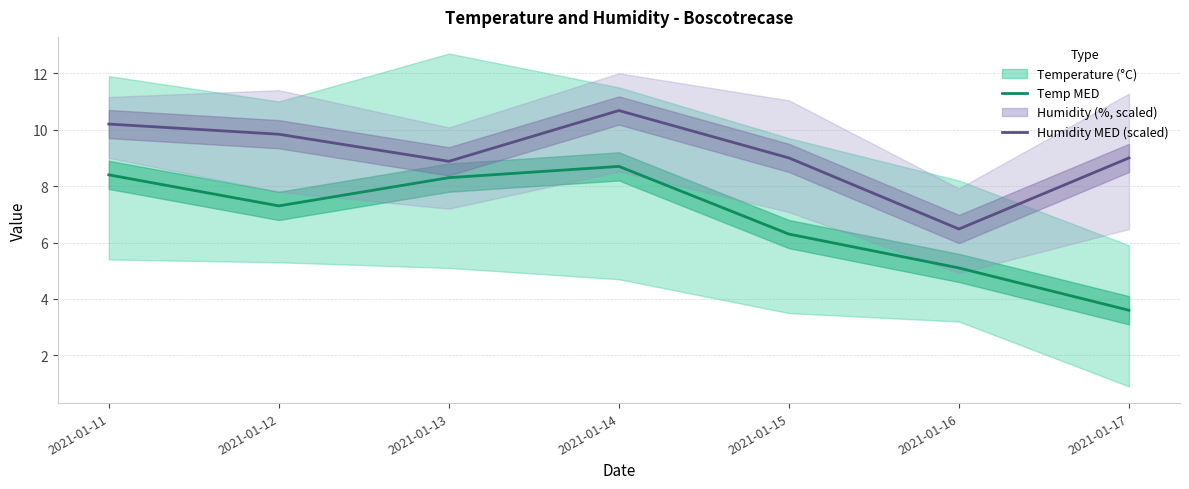

At which label does Temp MED first exceed 7?

2021-01-11